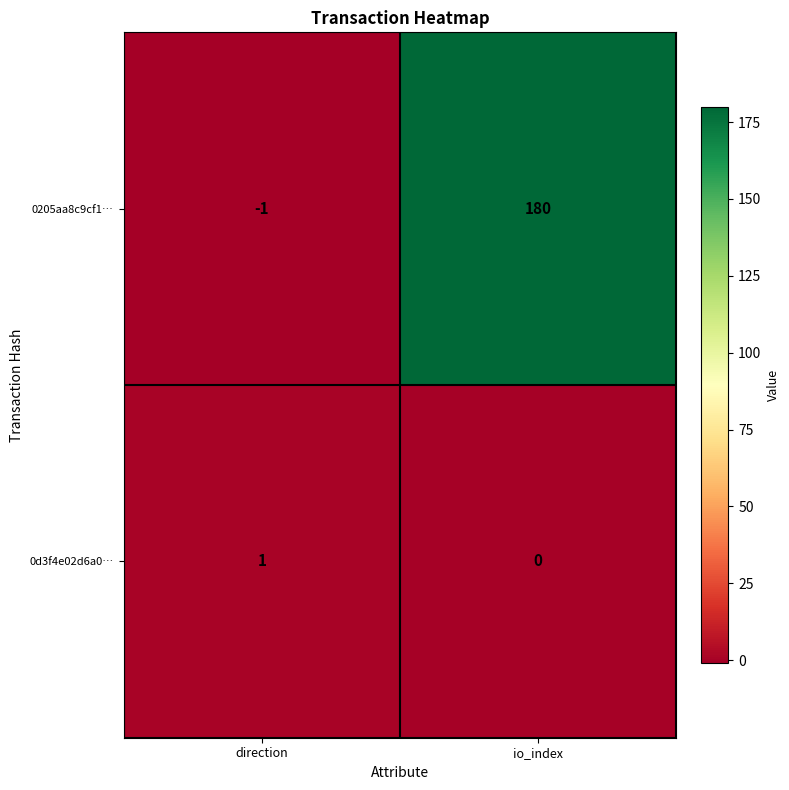

Is it true that 0205aa8c9cf1… equals 0 at direction?

False